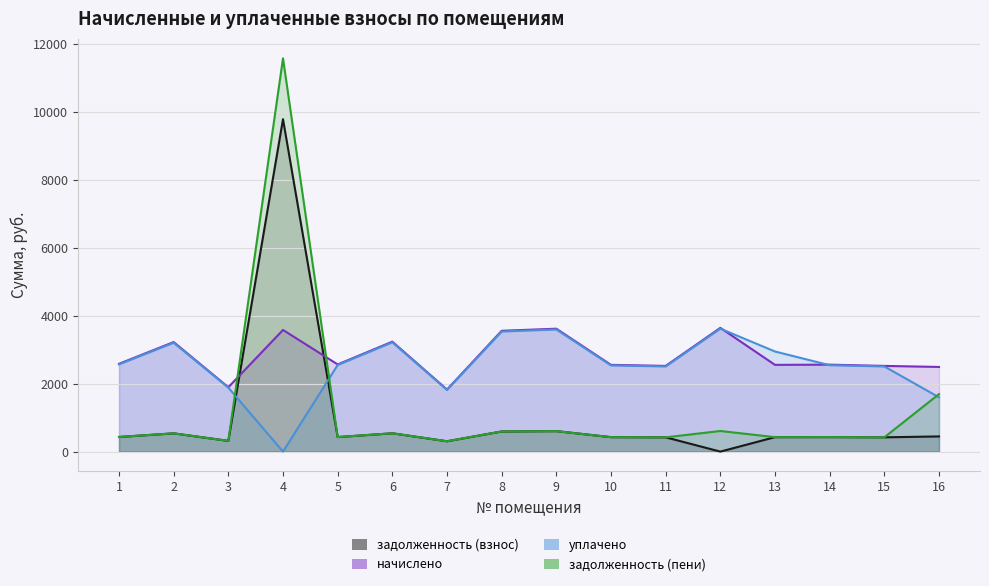

Which category has the highest value in the задолженность (пени) series?

4